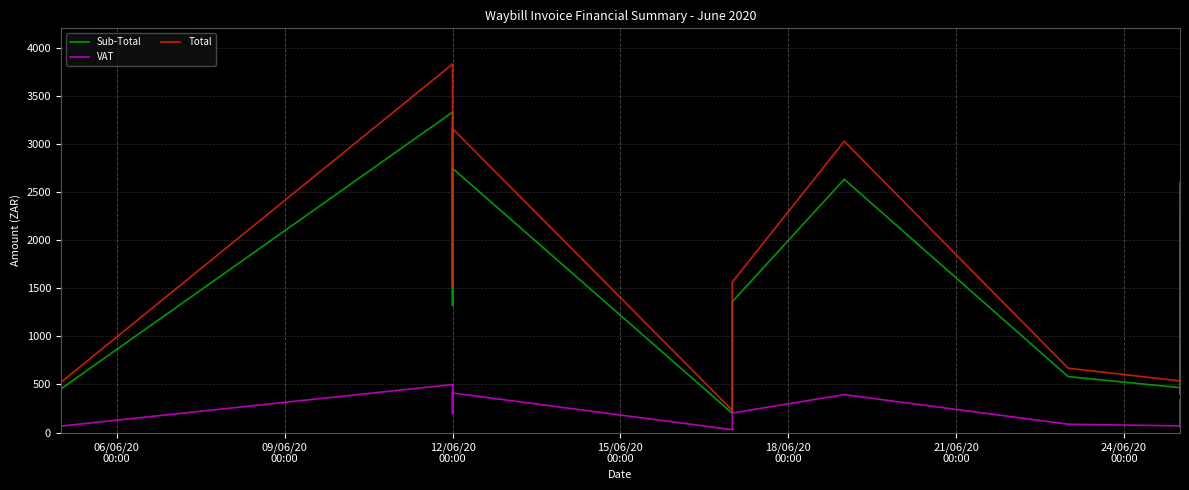

At which category does the chart reach its peak across all series?

12/06/20
00:00